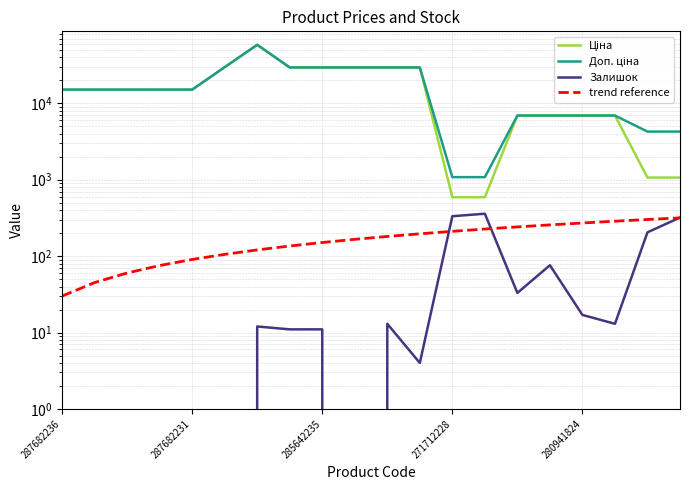

Which series changed the most between 9 and 15?

Ціна